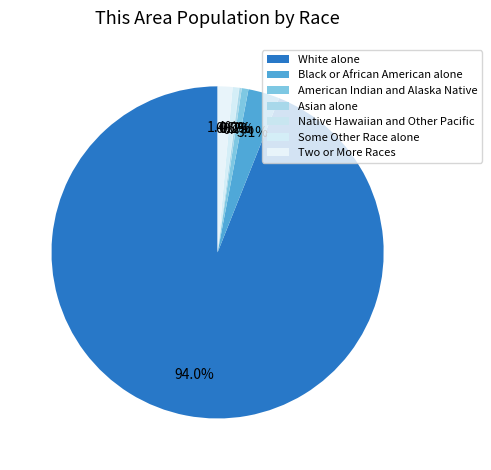

Which slice is the smallest?

Native Hawaiian and Other Pacific